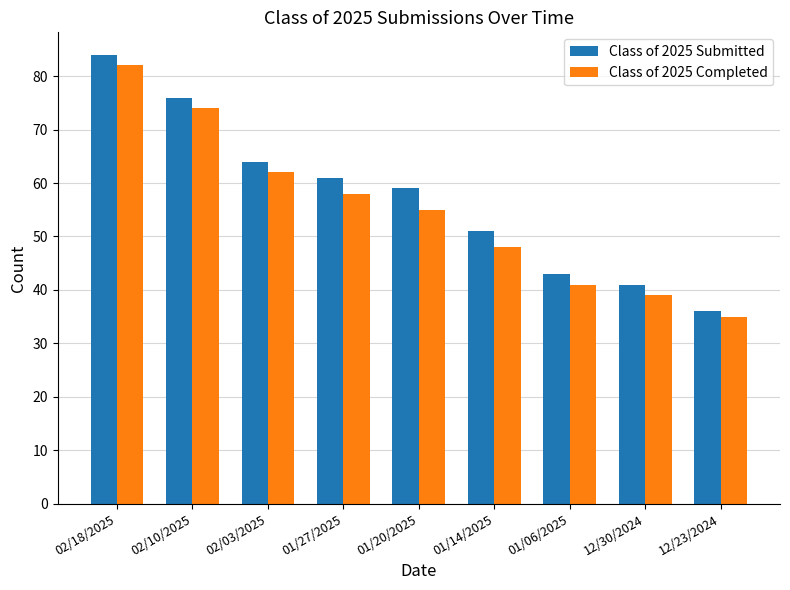

What is the label of the 6th bar from the right?

01/27/2025